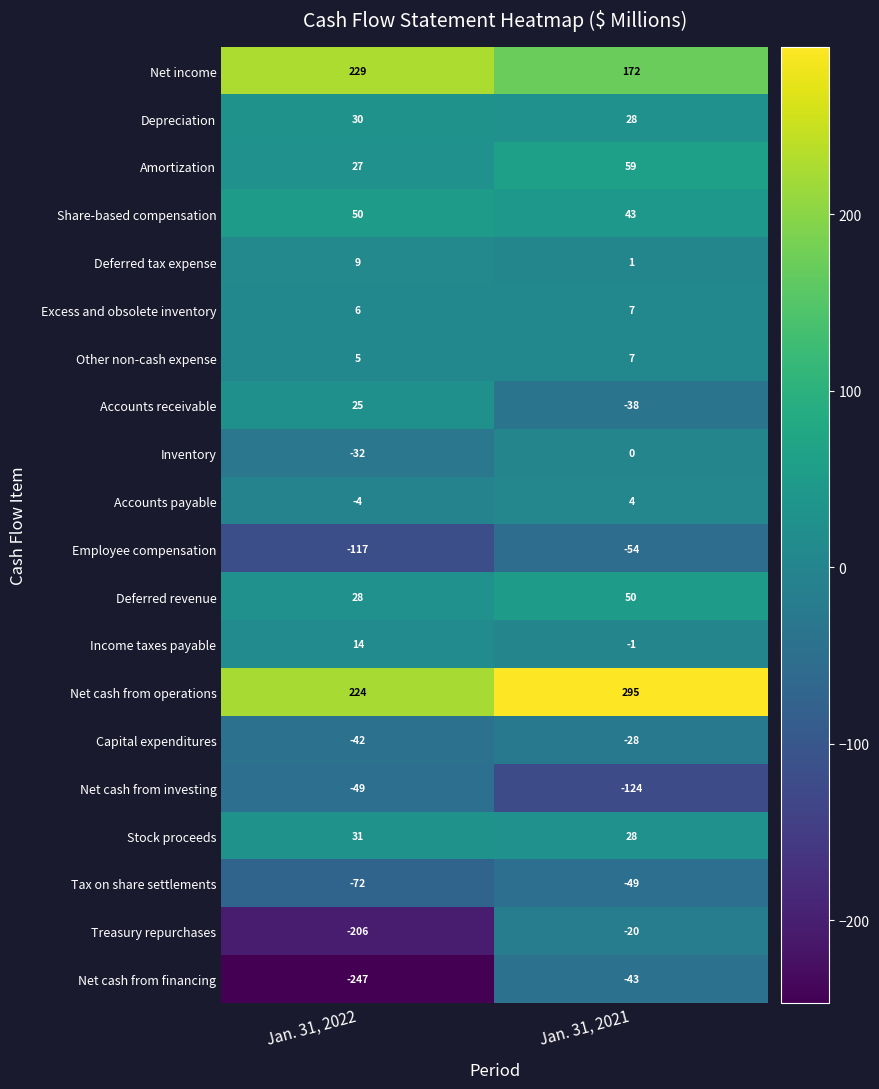

The Accounts receivable series shows -38 at Jan. 31, 2021. True or false?

True